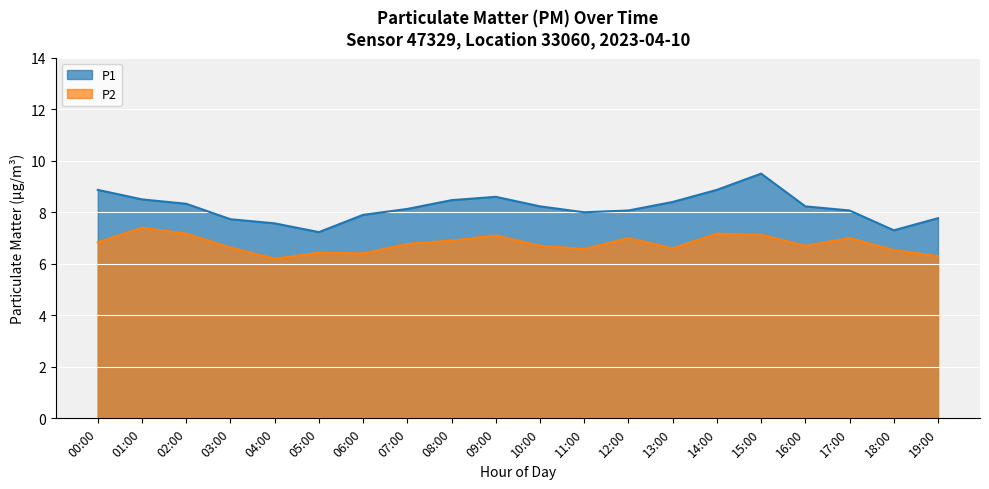

At which label does P1 first exceed 8?

00:00